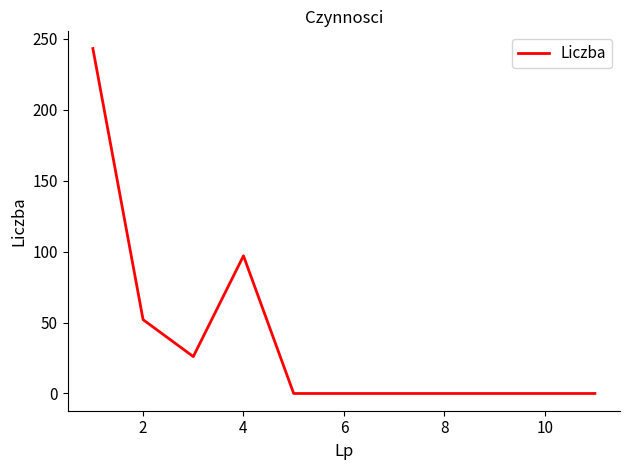

What is the difference between the maximum and minimum values?

243